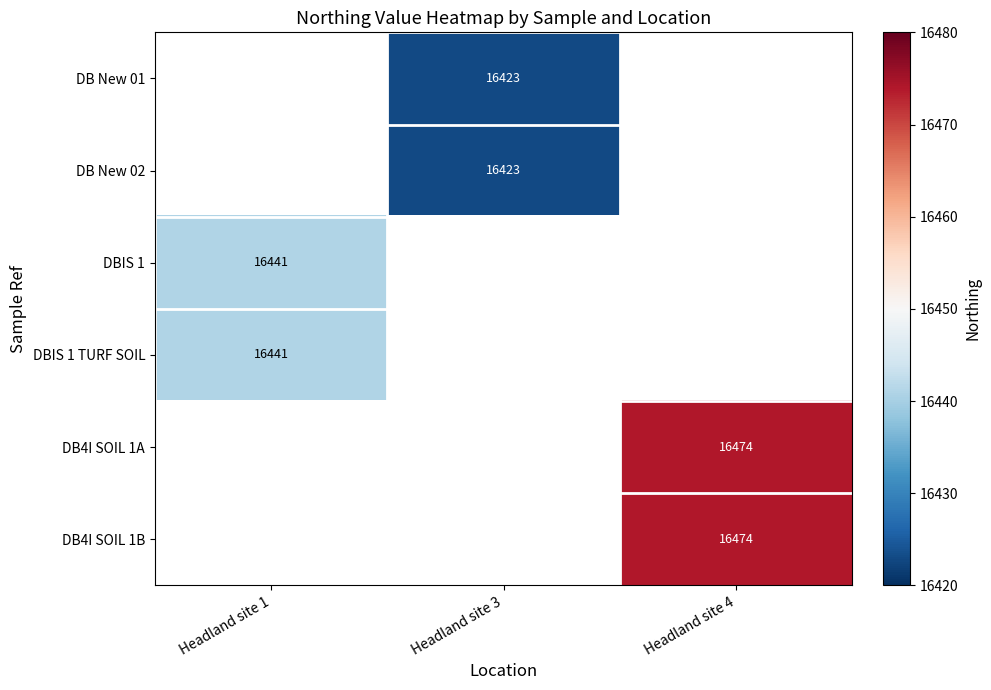

The DB4I SOIL 1A series shows 21516 at Headland site 4. True or false?

False